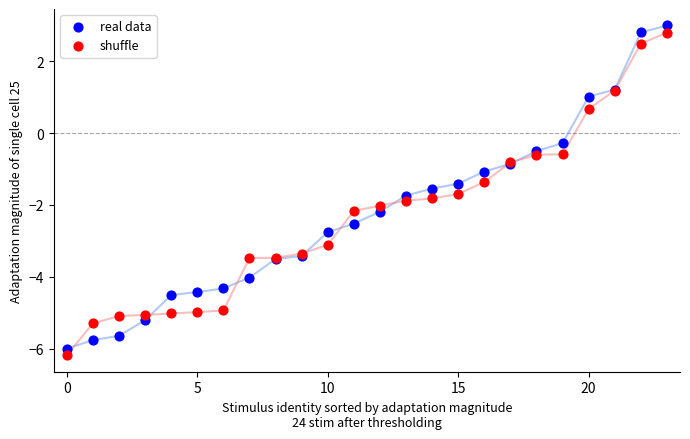

Which series has the largest Y range (max minus min)?

real data